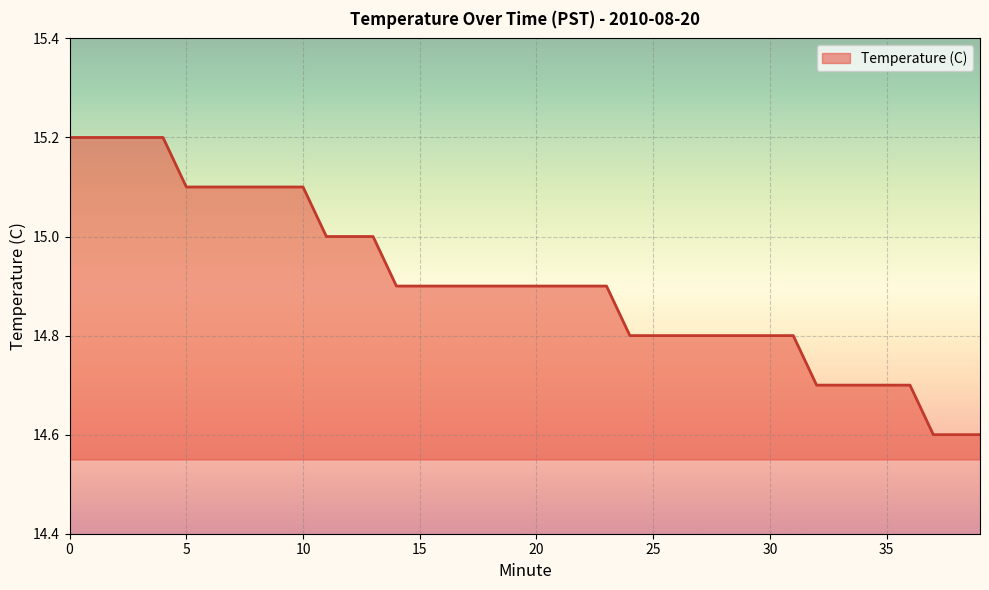

What is the smallest value displayed?

14.6